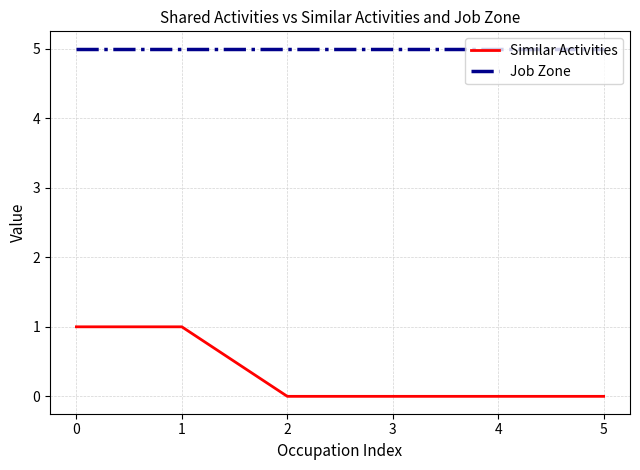

What is the approximate value of Similar Activities at 1?

1